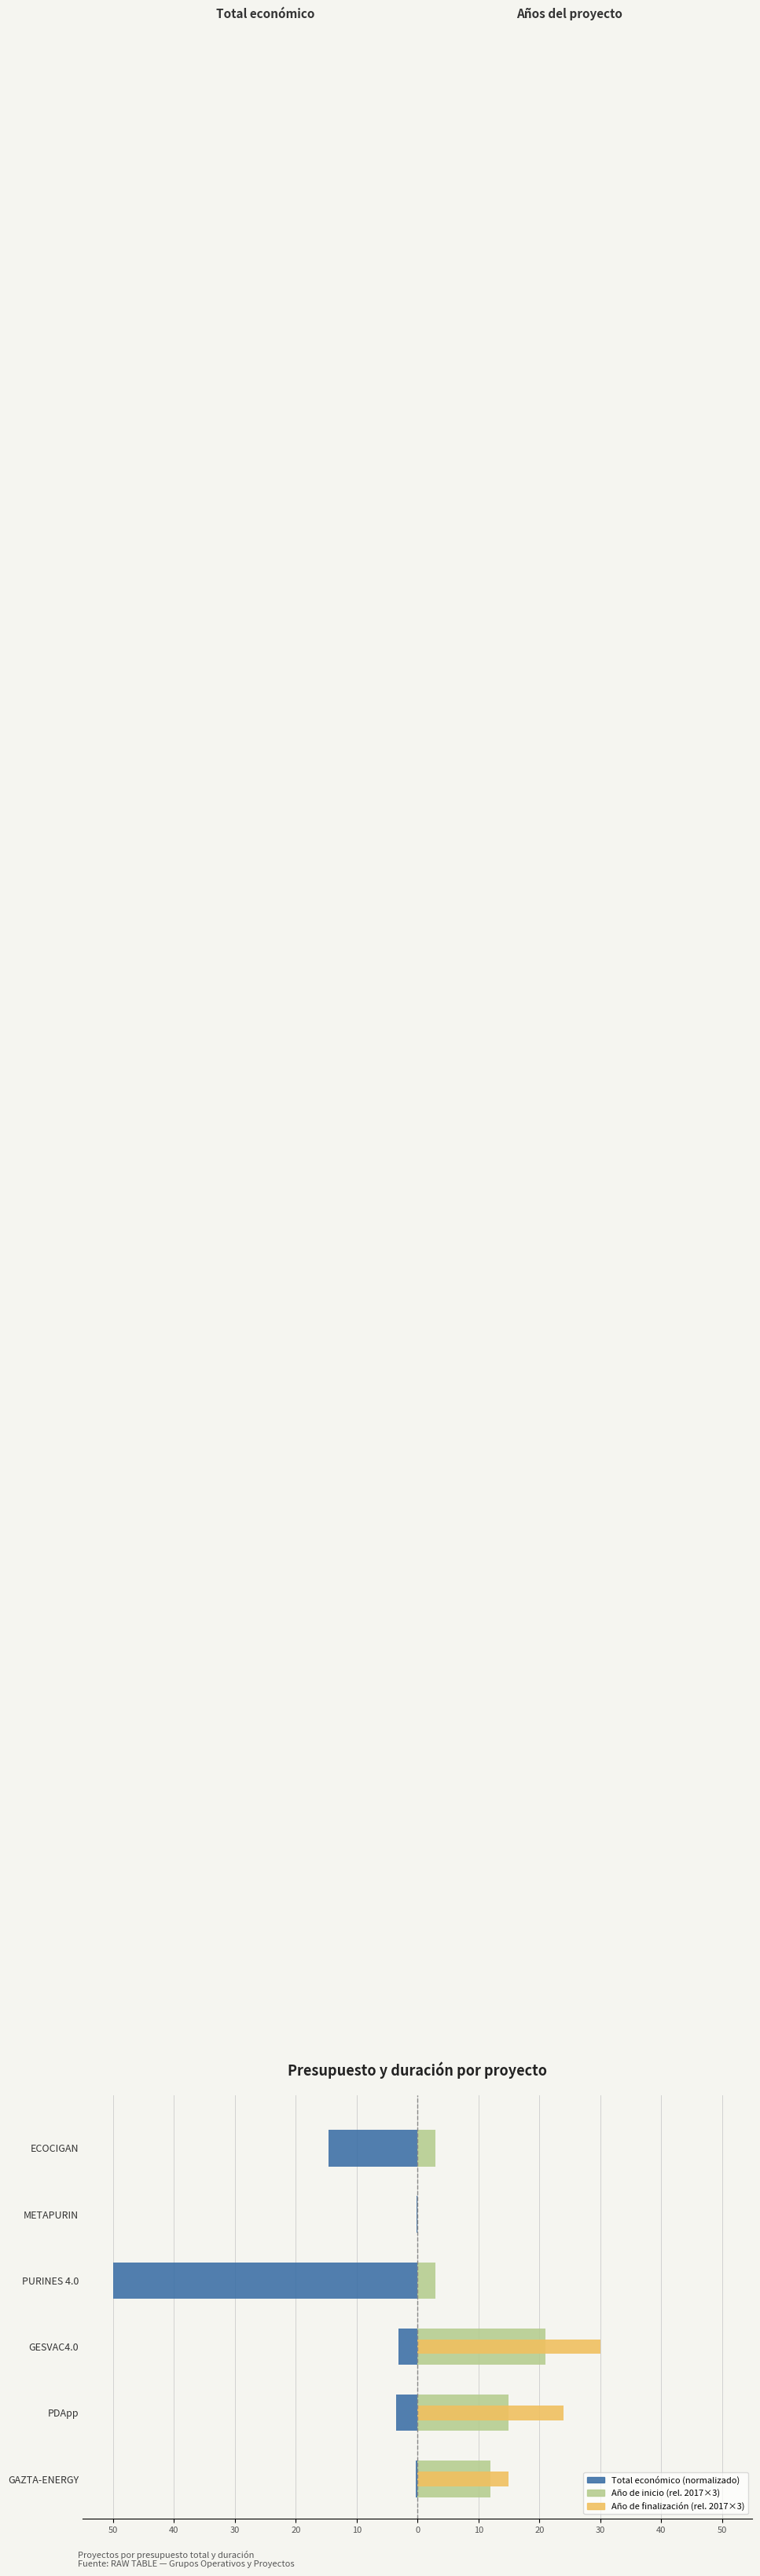

Reading left to right, list all the values displayed in this chart.

Total económico (normalized): -0.3	-3.5	-3.1	-50.0	-0.2	-14.6
Año de inicio (rel. 2017): 12.0	15.0	21.0	3.0	0.0	3.0
Año de finalización (rel. 2017): 15.0	24.0	30.0	0.0	0.0	0.0